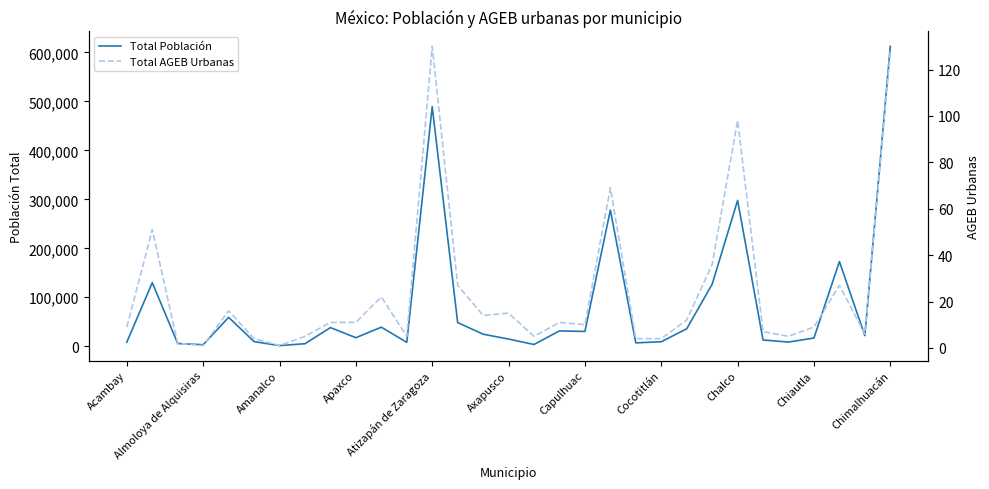

Does the chart have visible grid lines?

No